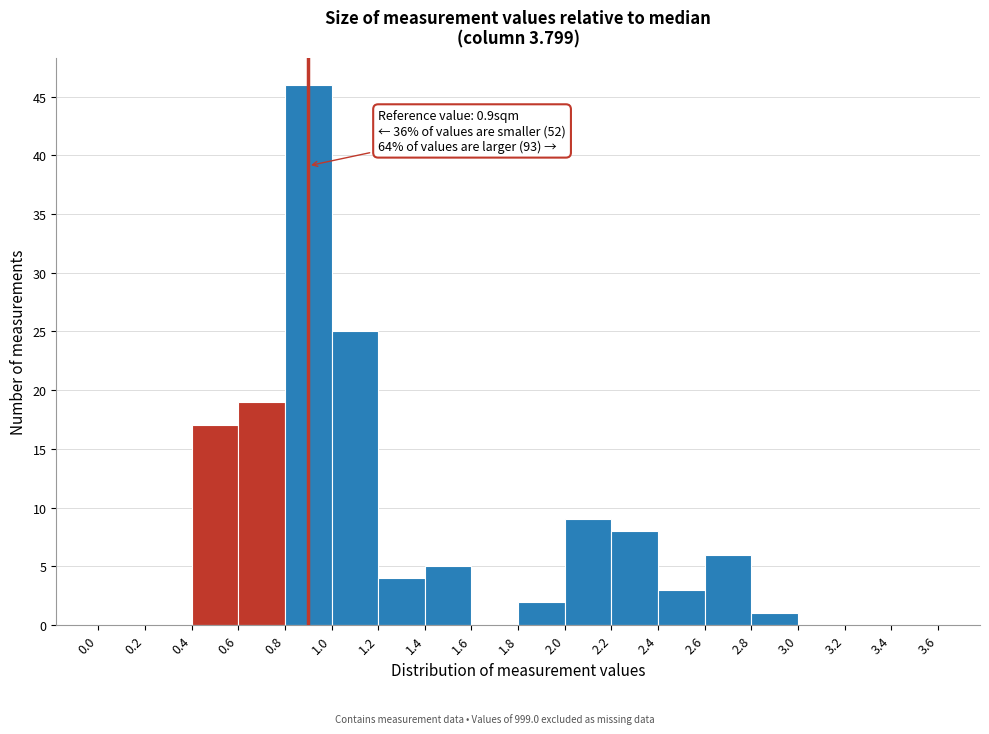

Which range on the x-axis has the tallest bar?

0.8 to 1.0